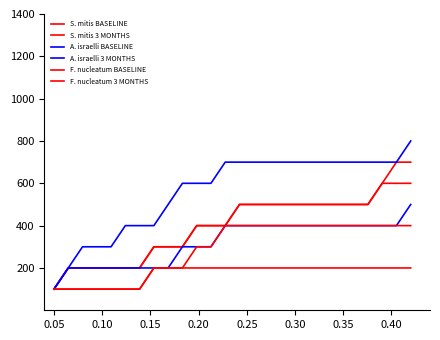

Does the chart display data point markers on the line(s)?

No